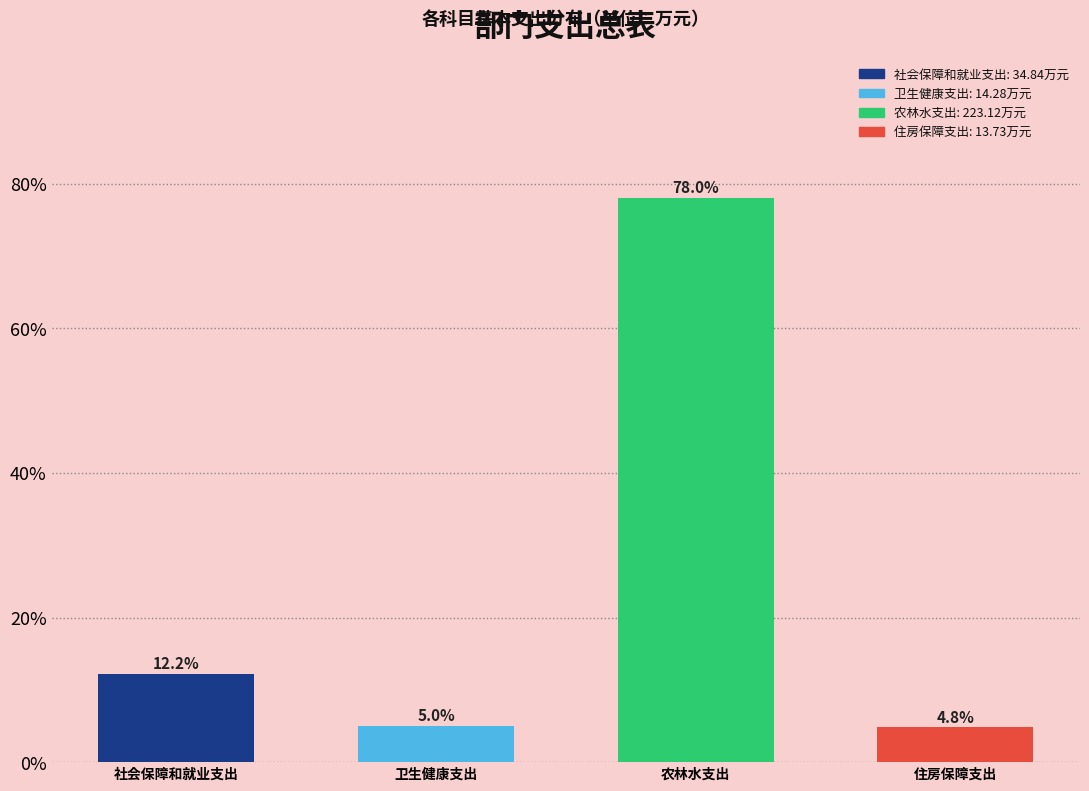

Reading left to right, extract all data points from this chart.

社会保障和就业支出=12.2	卫生健康支出=5.0	农林水支出=78.0	住房保障支出=4.8